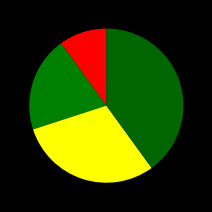

How many segments does this pie chart have?

4